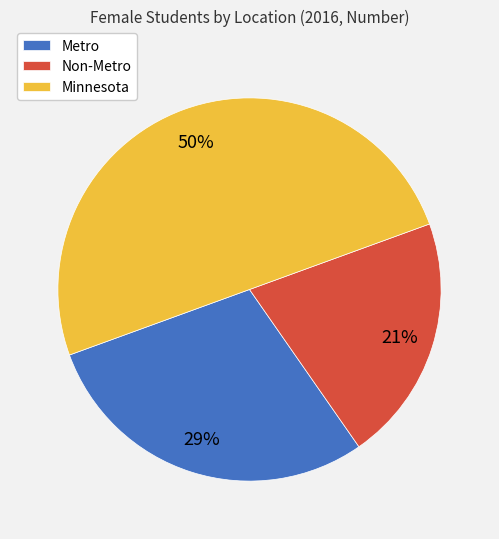

Rank the categories by value from lowest to highest.

Non-Metro, Metro, Minnesota